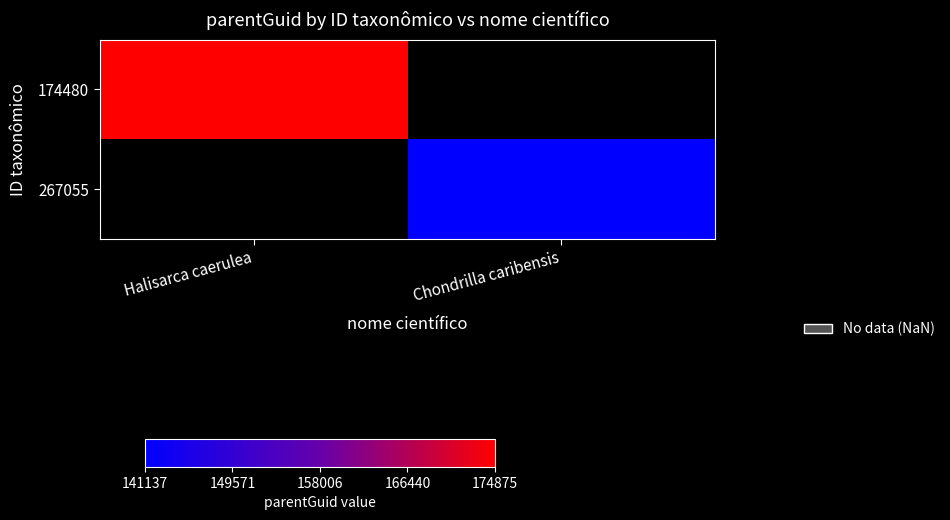

Is the value of 267055 at Chondrilla caribensis greater than the value of 174480 at Chondrilla caribensis?

No